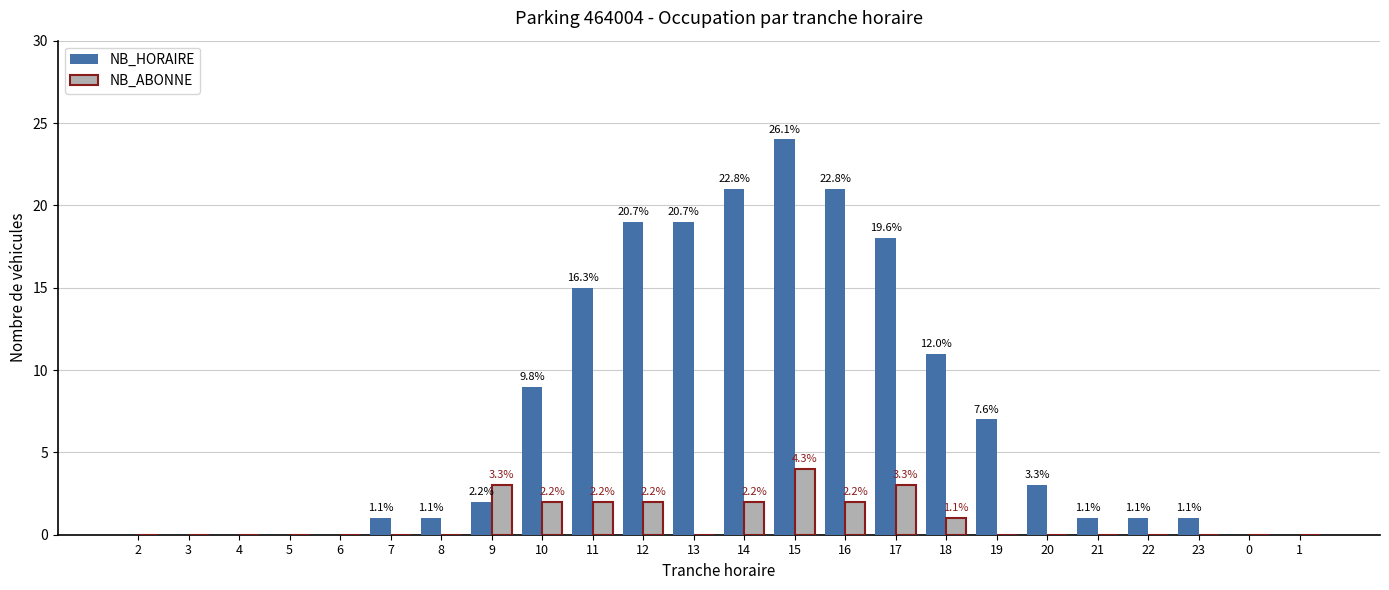

Rank the series at 18 from highest to lowest value.

NB_HORAIRE, NB_ABONNE